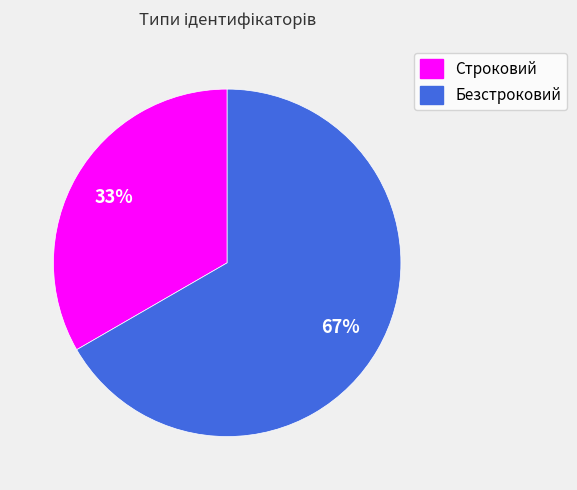

Does Строковий represent more than half of the total?

No